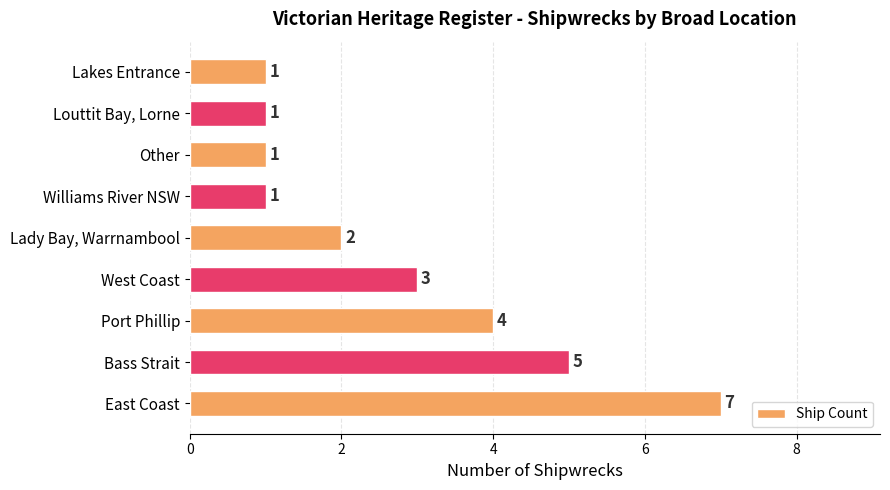

At which label is the value closest to 4?

Port Phillip